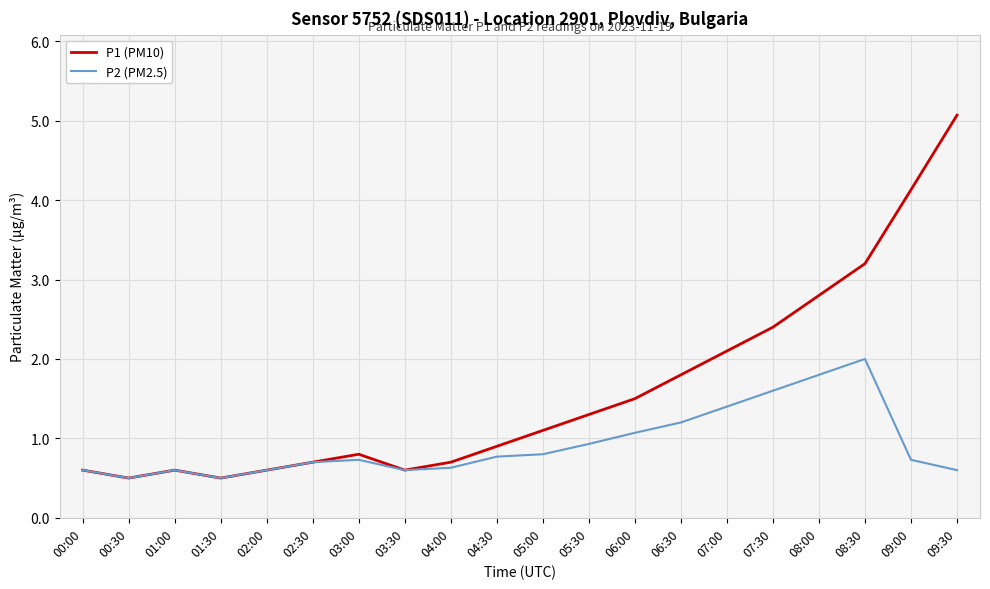

What is the difference between the P1 (PM10) values at 00:00 and 03:00?

0.2